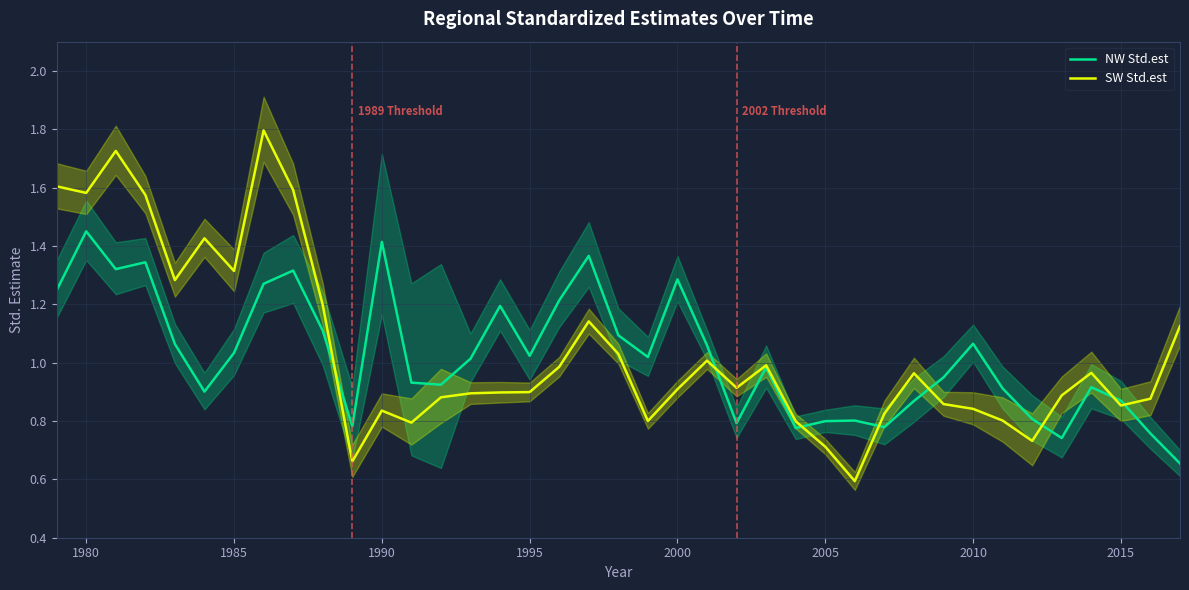

The value of NW Std.est at 2000 is 2.2. True or false?

False